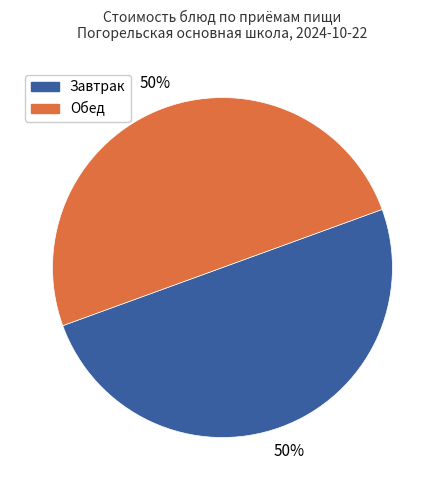

To the nearest percent, what is the average slice percentage?

50%